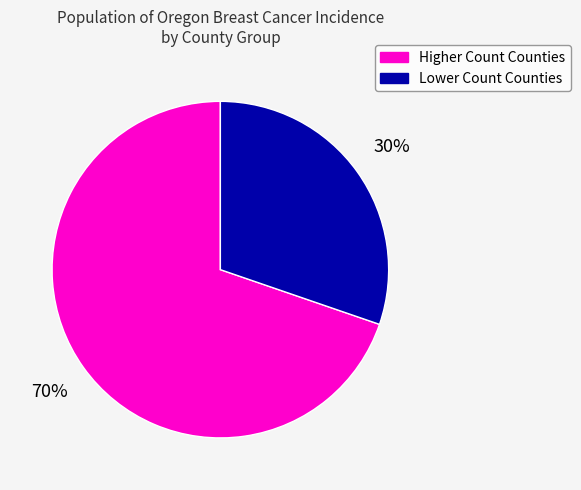

How many slices are in this pie chart?

2